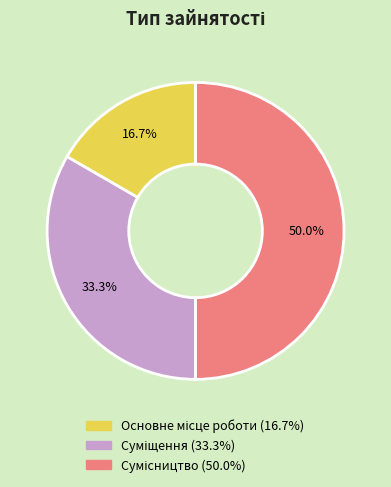

Is there any slice that represents more than half of the pie?

No